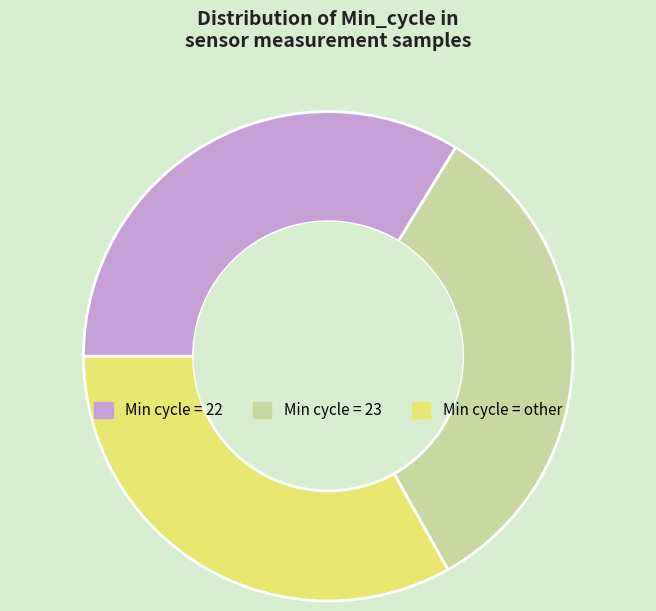

Is there a majority slice in this chart?

No